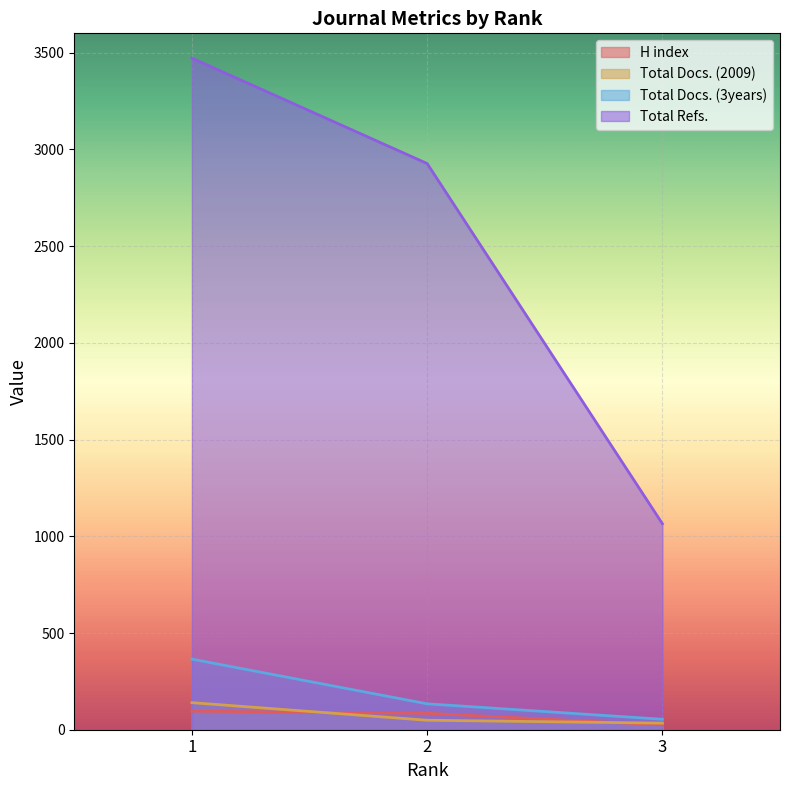

How many lines are shown in the chart?

4